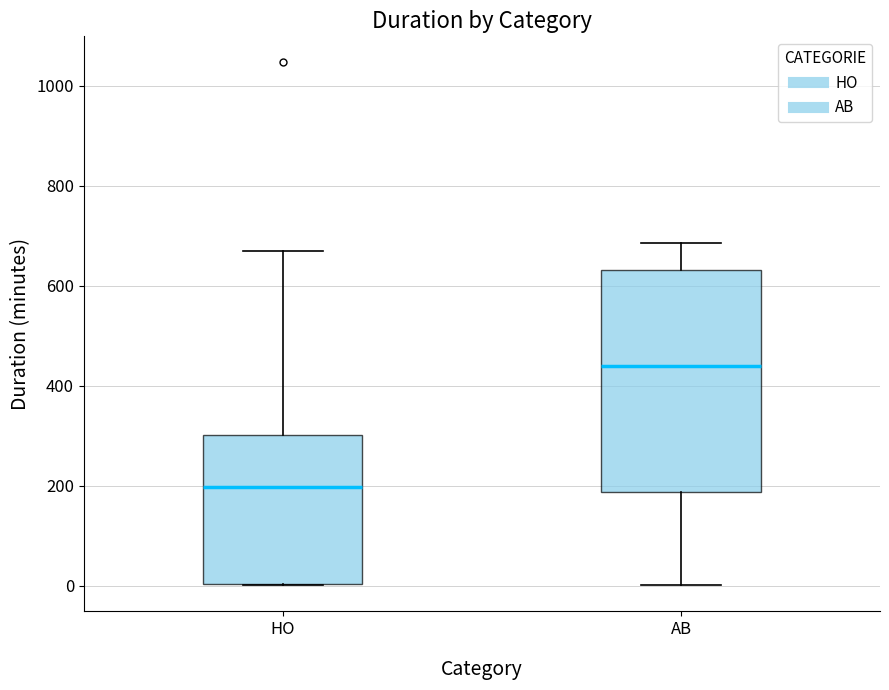

Reading left to right, transcribe this box plot: for each box, give where its median line is, the range the box spans, and where its two whiskers end, as read against the y-axis. The values are not printed on the chart, so give them approximately, as read against the axis.

HO: median 200, box 0 to 300, whiskers 0 to 680
AB: median 440, box 180 to 640, whiskers 0 to 680